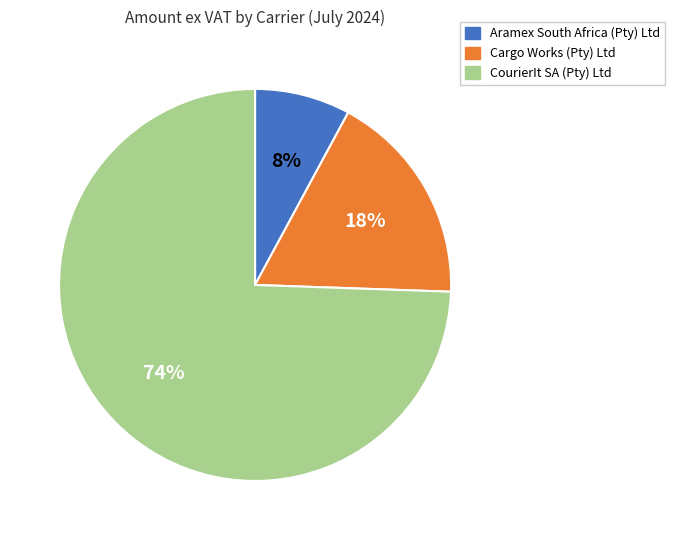

Rank the categories by value from highest to lowest.

CourierIt SA (Pty) Ltd, Cargo Works (Pty) Ltd, Aramex South Africa (Pty) Ltd